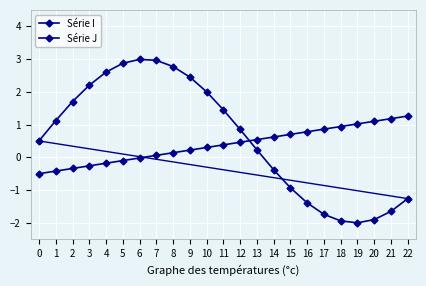

Which has a higher value, 11 or 20?

11